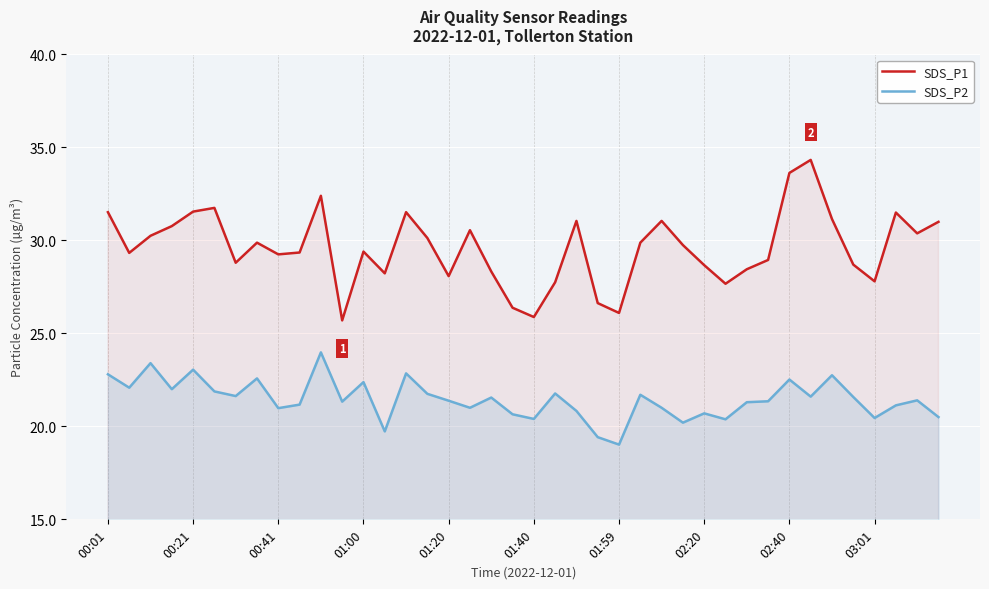

Reading left to right, list all the values displayed in this chart.

SDS_P1: 31.5	29.3	30.2	30.8	31.6	31.8	28.8	29.9	29.2	29.4	32.4	25.7	29.4	28.2	31.5	30.1	28.1	30.6	28.3	26.4	25.9	27.8	31.1	26.6	26.1	29.9	31.1	29.8	28.7	27.7	28.4	28.9	33.6	34.3	31.1	28.7	27.8	31.5	30.4	31.0
SDS_P2: 22.8	22.1	23.4	22.0	23.1	21.9	21.6	22.6	21.0	21.2	24.0	21.3	22.4	19.7	22.9	21.8	21.4	21.0	21.6	20.6	20.4	21.8	20.8	19.4	19.0	21.7	21.0	20.2	20.7	20.4	21.3	21.4	22.5	21.6	22.8	21.6	20.4	21.1	21.4	20.5